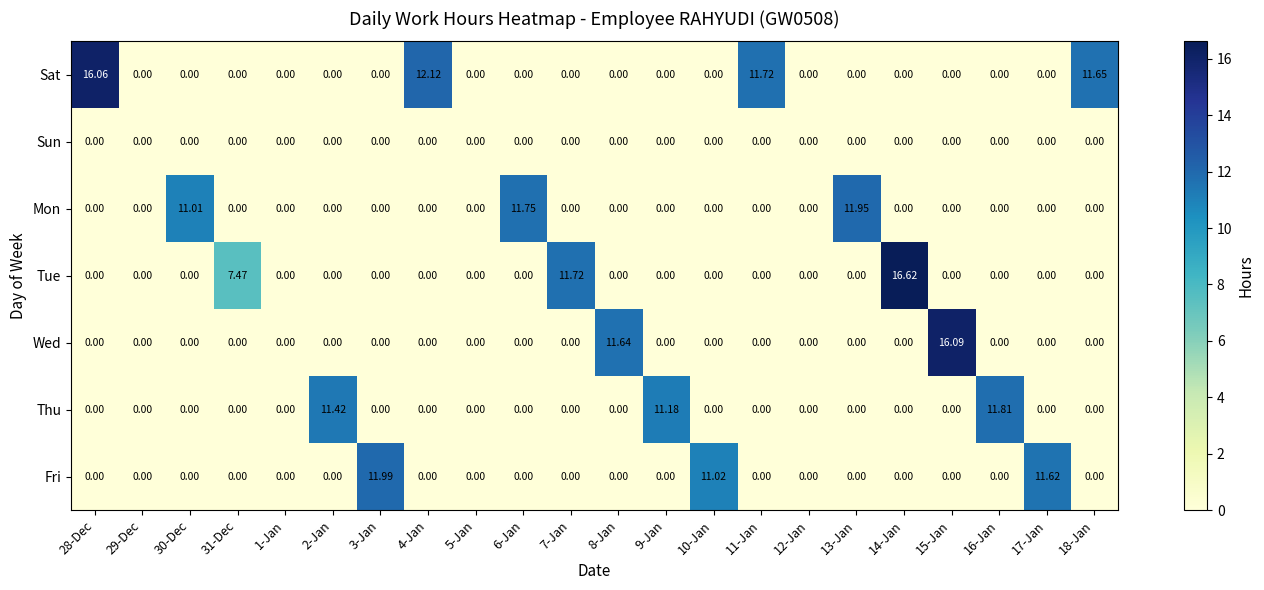

Rank the series by their maximum value, from highest to lowest.

Tue, Wed, Sat, Fri, Mon, Thu, Sun